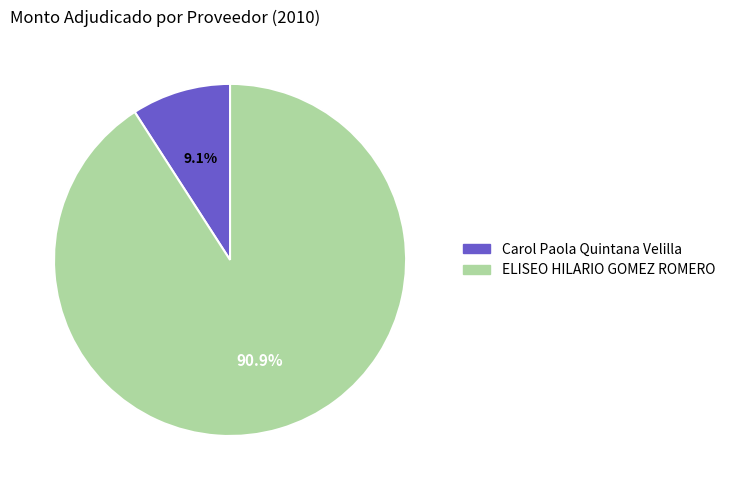

Approximately how many times larger is the value at ELISEO HILARIO GOMEZ ROMERO compared to Carol Paola Quintana Velilla?

10.0